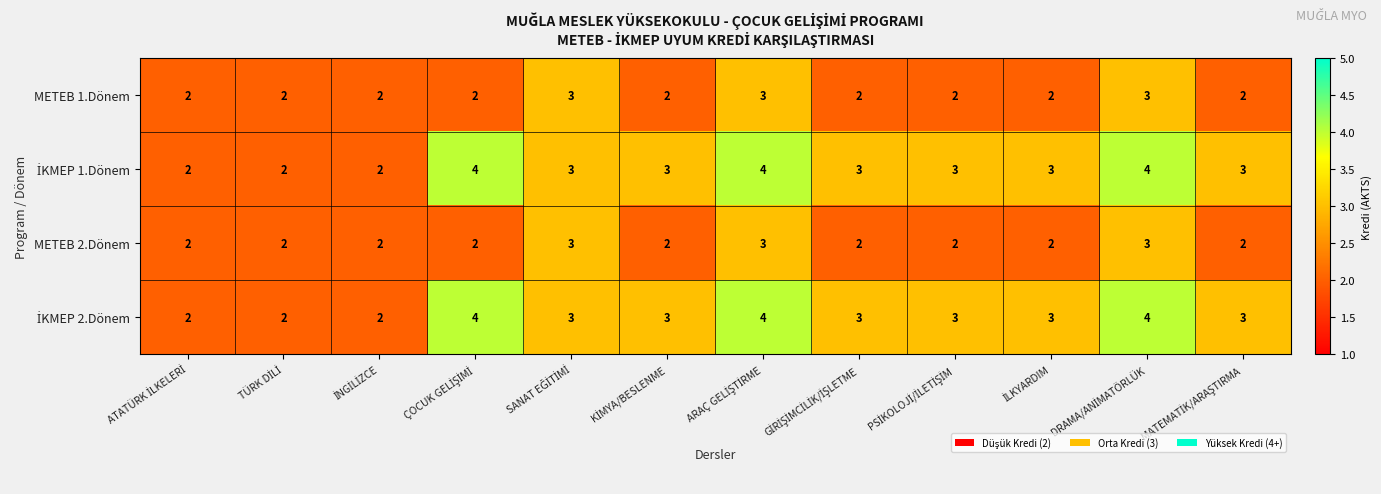

Count the number of categories in the chart.

12